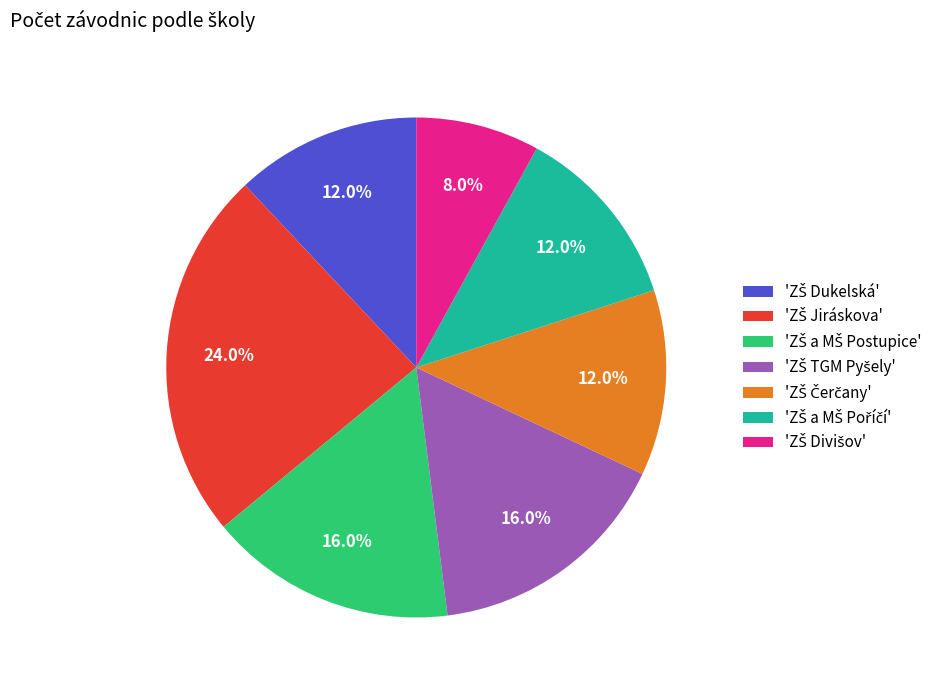

To the nearest percent, what is the average slice percentage?

14%